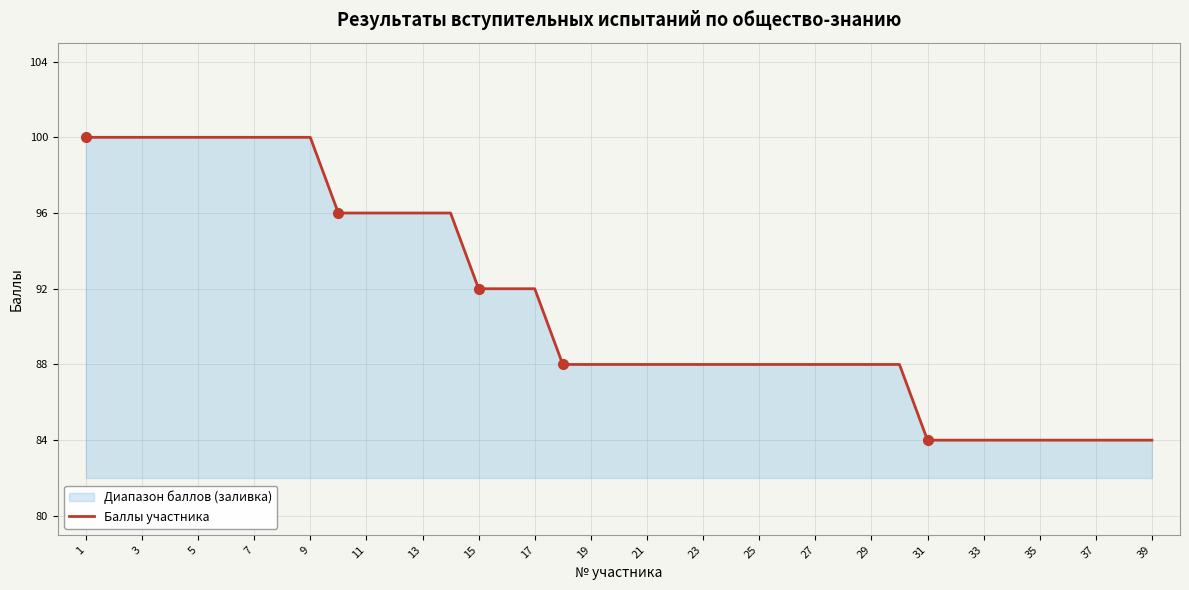

What is the greatest value displayed?

100